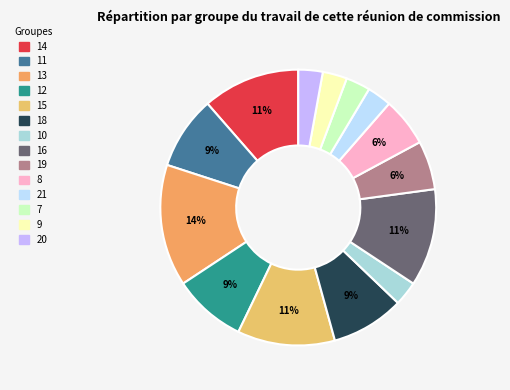

Which slice is the largest?

13